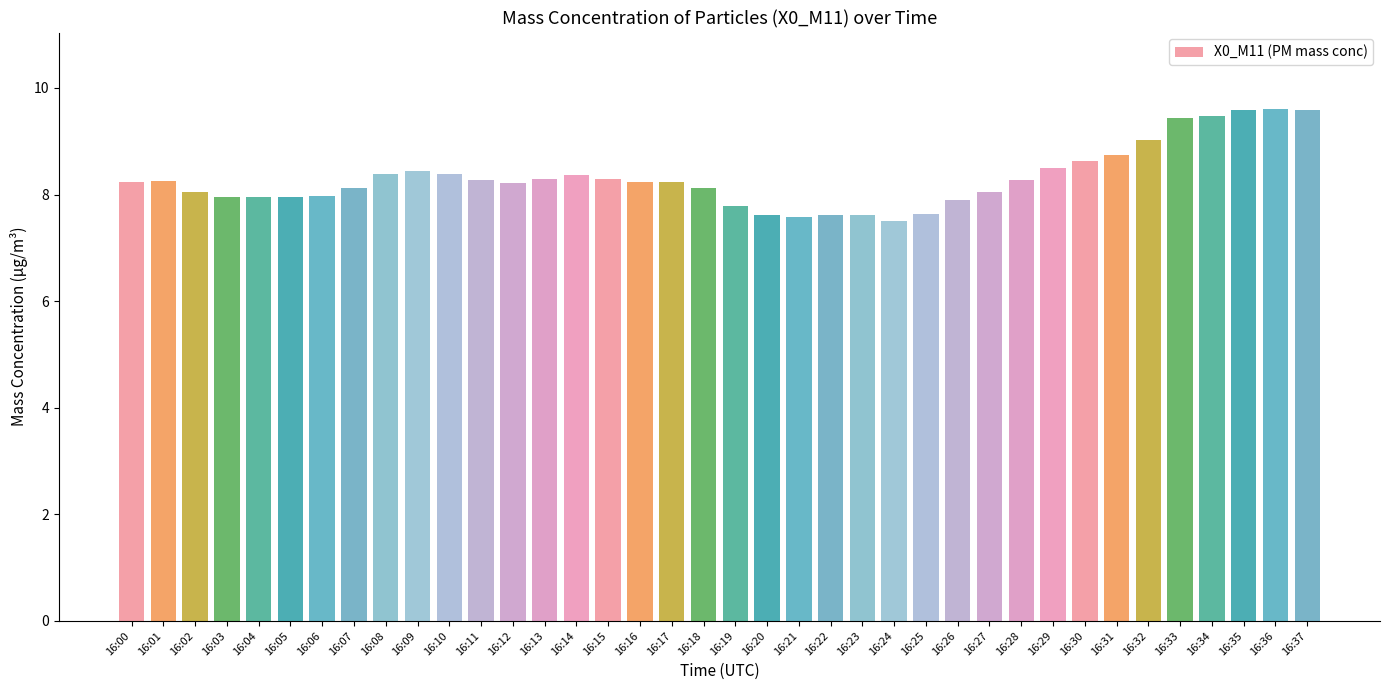

What is the sum of the values at 16:06 and 16:27?

16.0